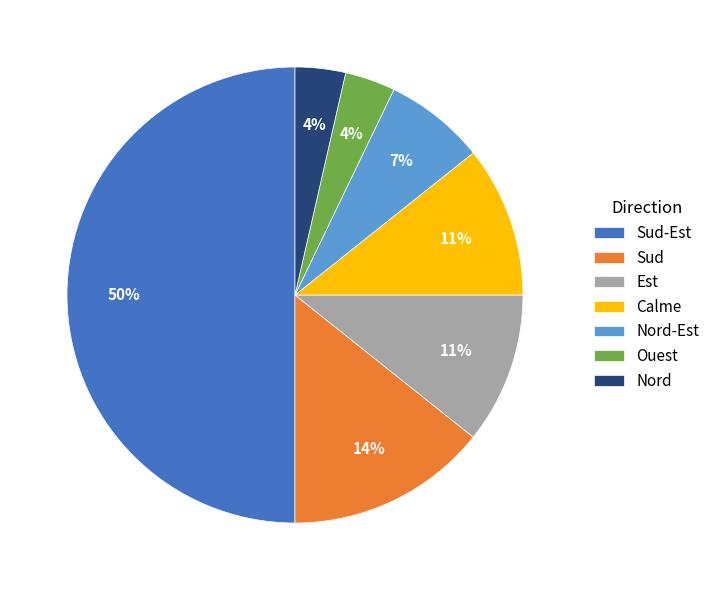

To the nearest percent, what is the difference between the Ouest and Calme slice percentages?

7%